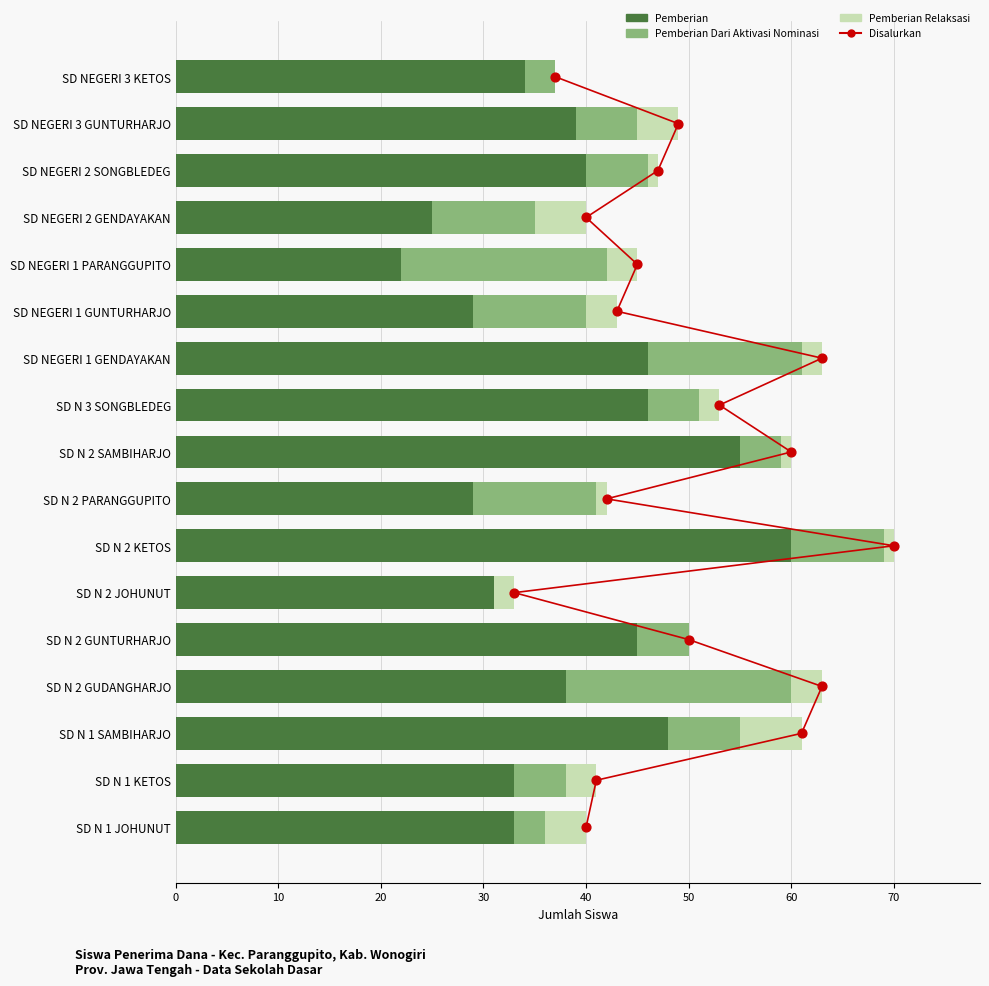

Is the value of Pemberian Relaksasi at 10 greater than the value of Disalurkan at 20?

Yes